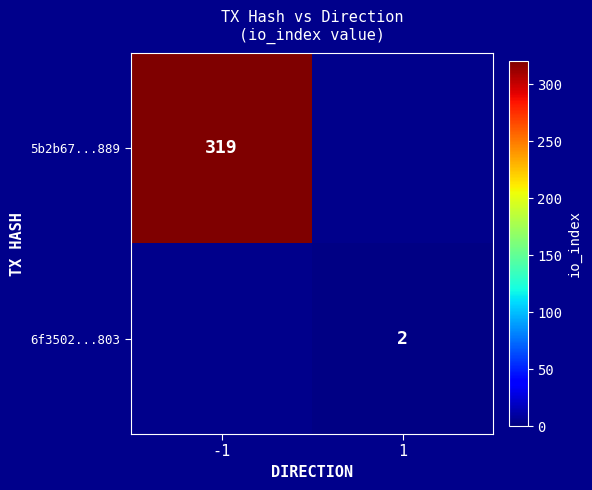

The value of 6f3502...803 at 1 is 2. True or false?

True